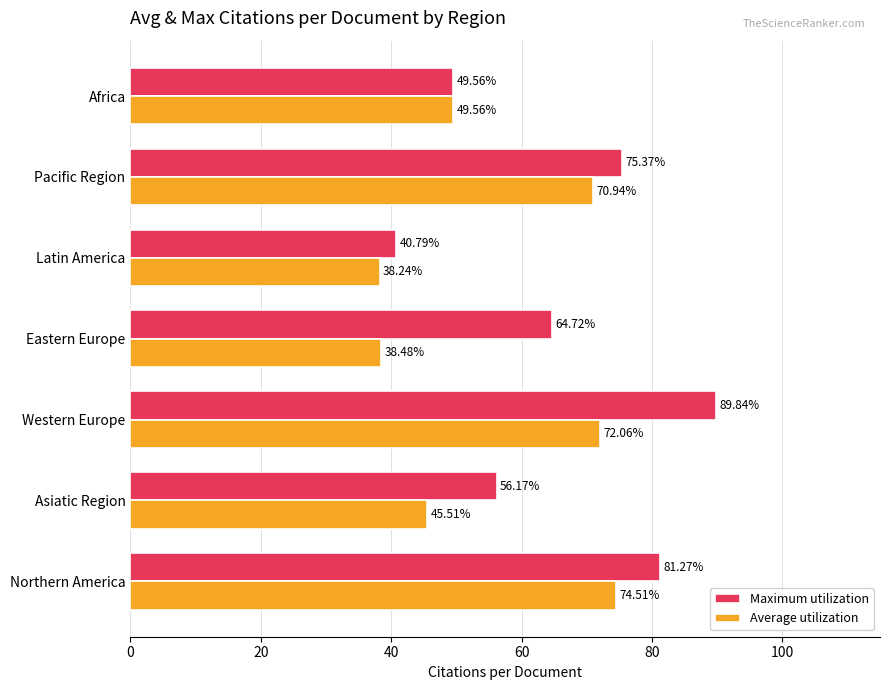

At which label does Maximum utilization reach its minimum?

Latin America